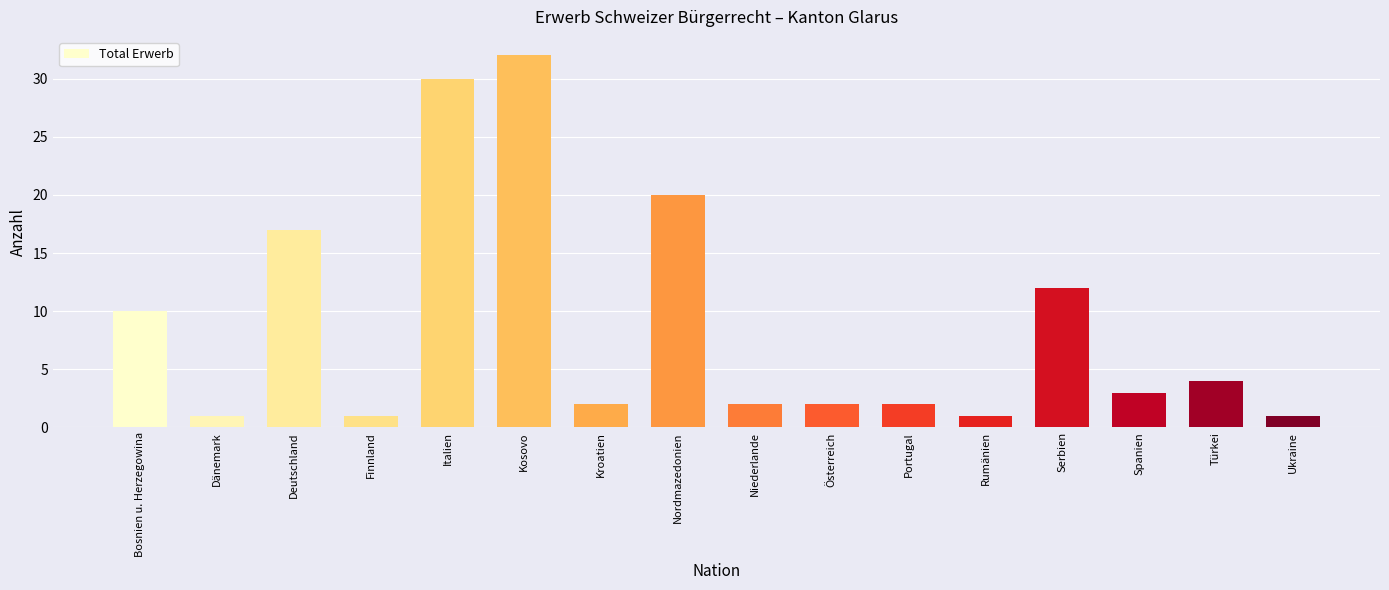

What is the sum of the values at Ukraine and Portugal?

3